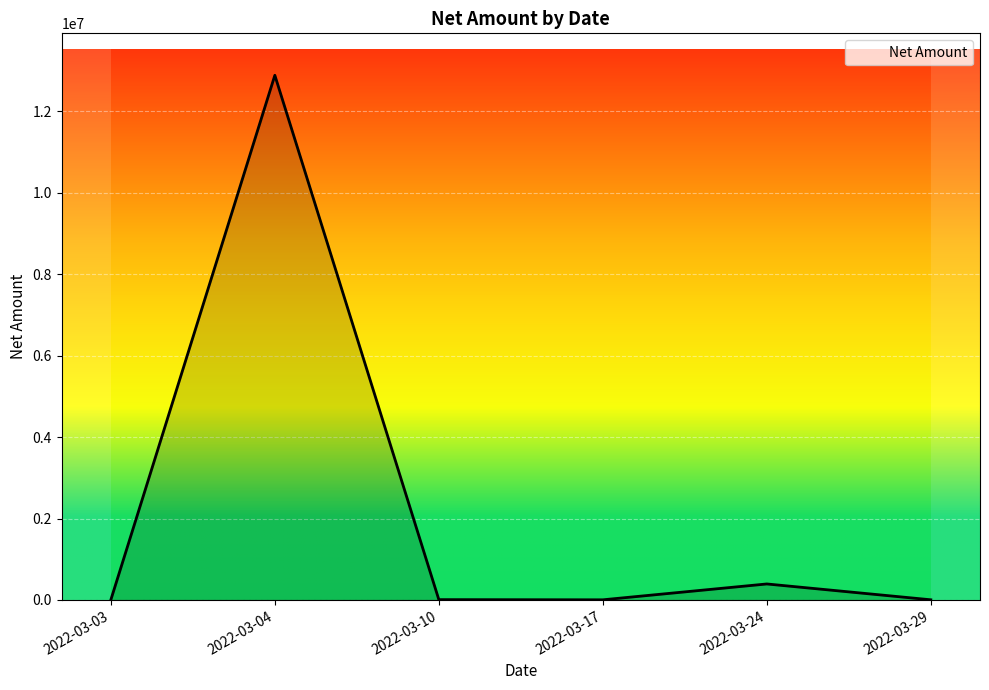

At which category does the data reach its first local peak?

2022-03-04